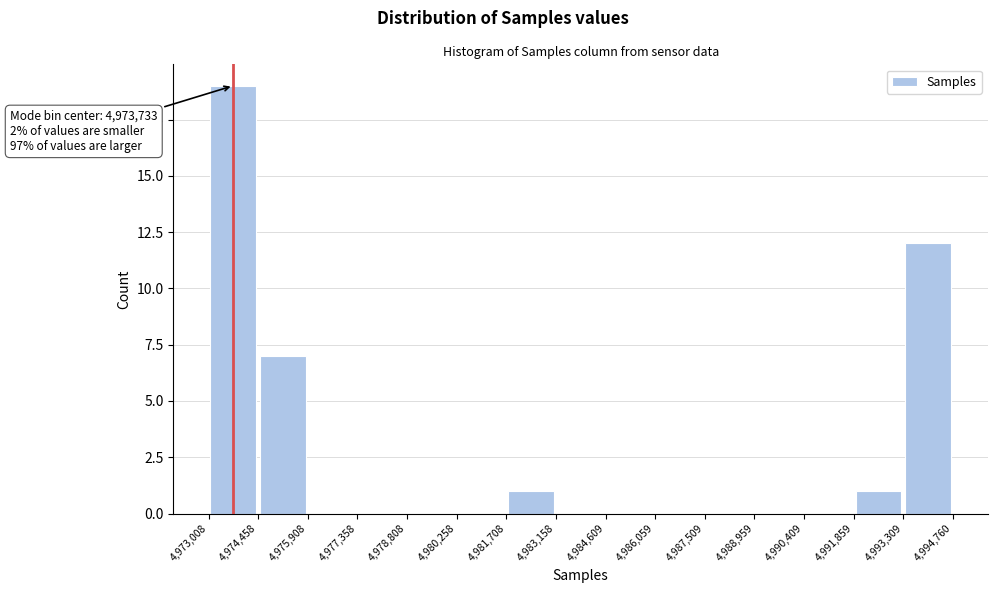

Which range on the x-axis has the tallest bar?

4,973,008 to 4,974,458